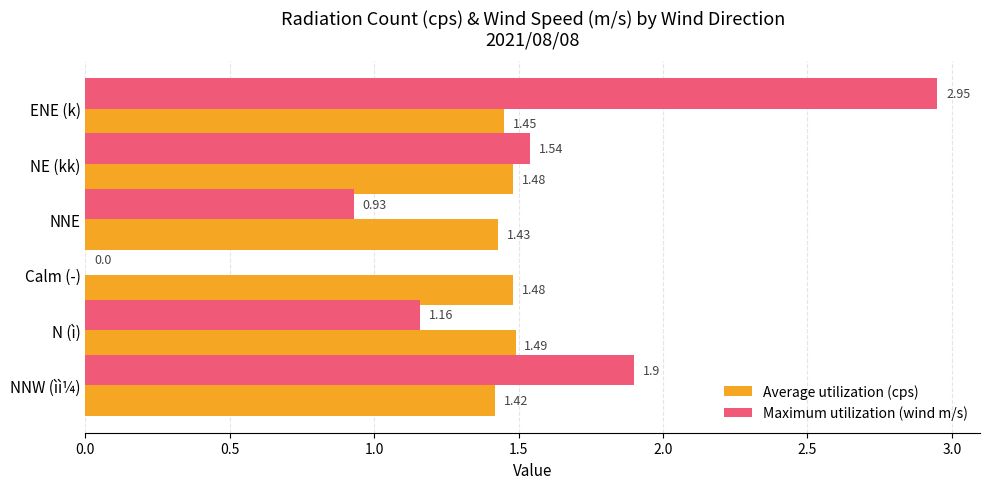

What is the sum of the Maximum utilization (wind m/s) values at NE (kk) and N (ì)?

2.7